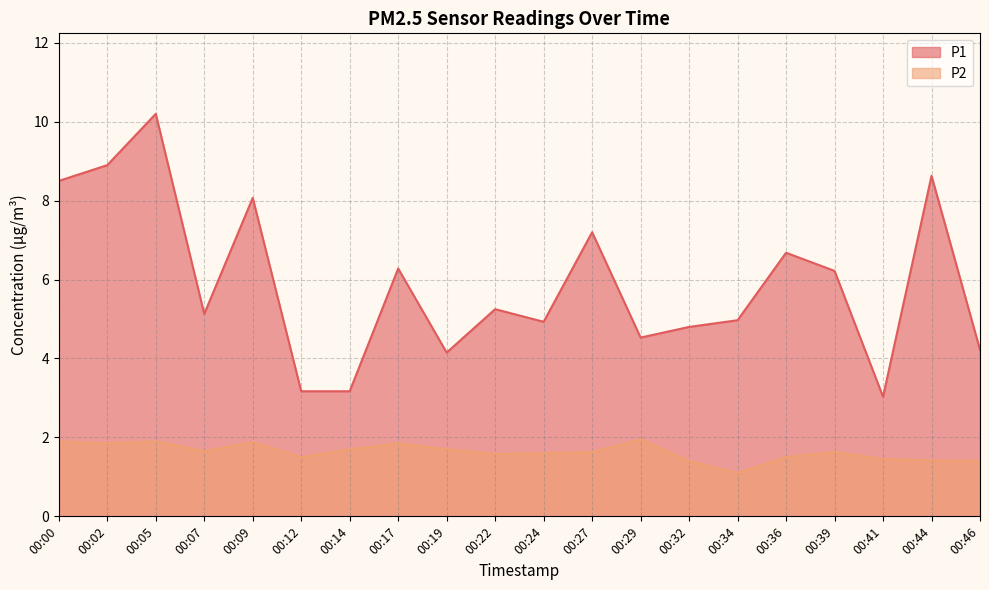

What is the difference between the maximum and second lowest values in the P1 series?

7.0